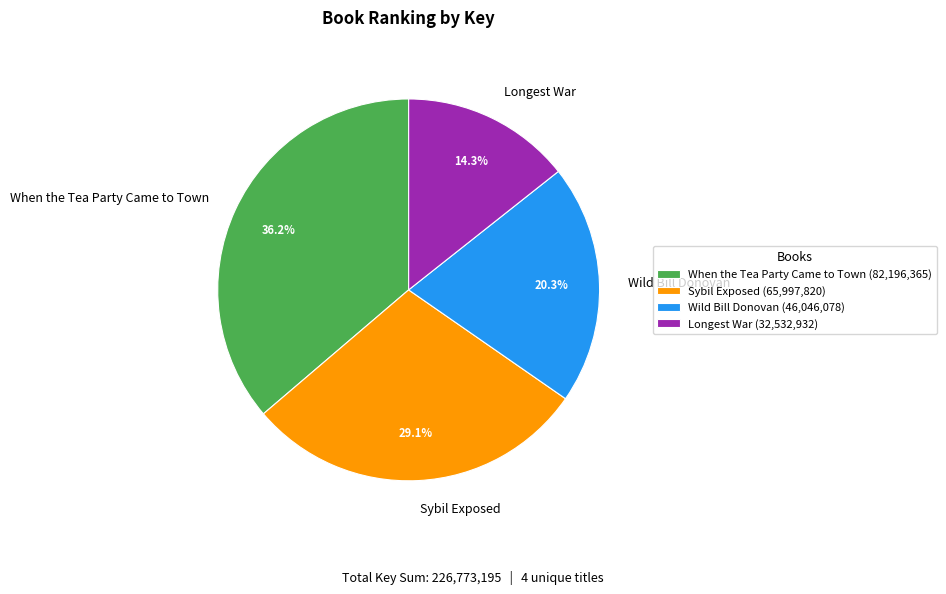

Does Wild Bill Donovan represent more than half of the total?

No